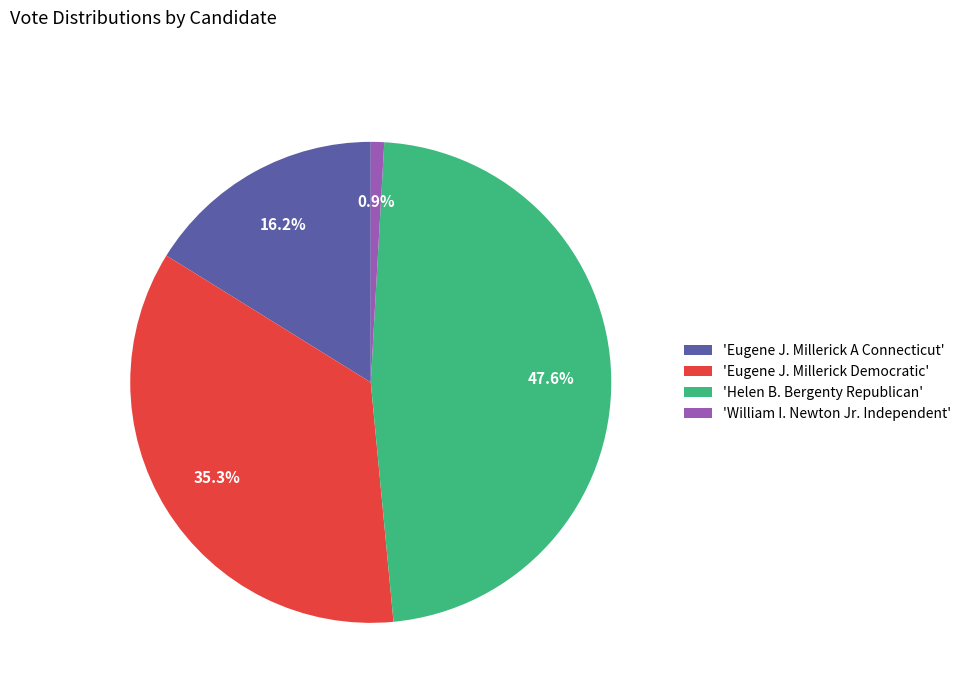

Between 'William I. Newton Jr. Independent' and 'Eugene J. Millerick A Connecticut', which is larger?

'Eugene J. Millerick A Connecticut'